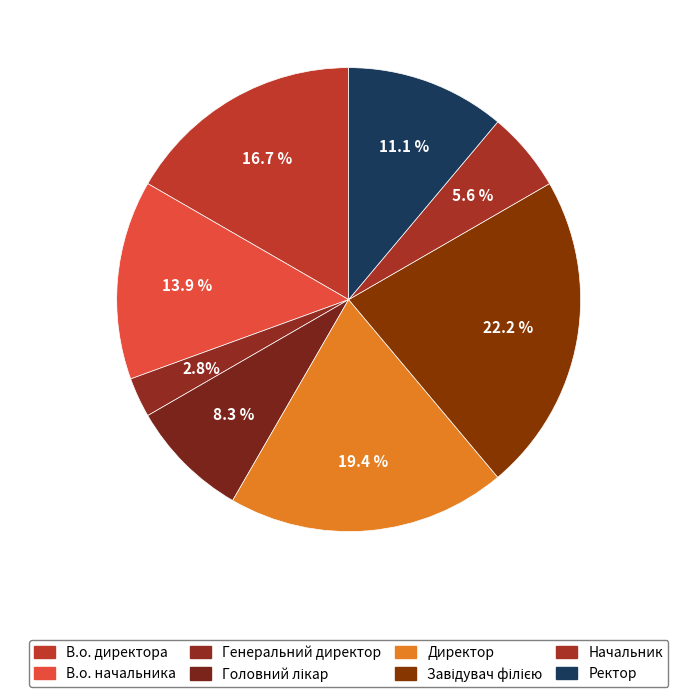

To the nearest percent, what percentage of the pie is В.о. начальника?

14%